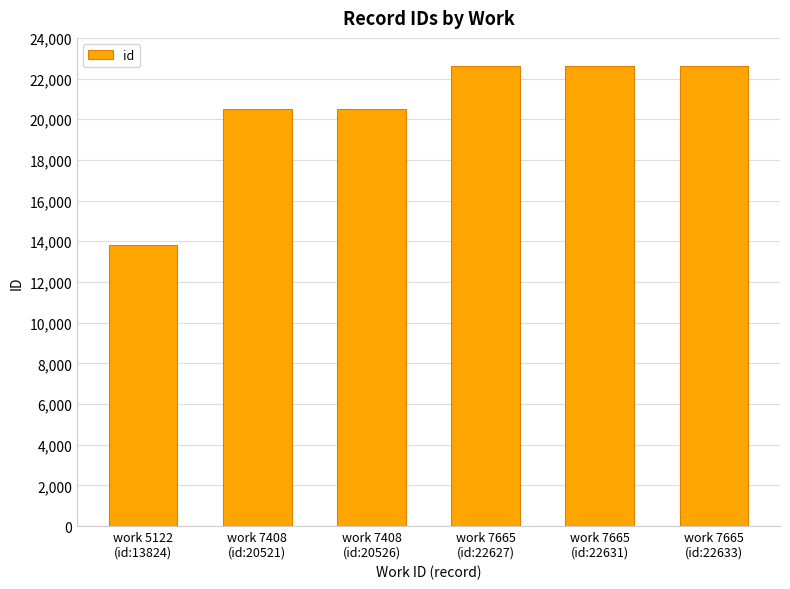

How many series are shown in this chart?

1